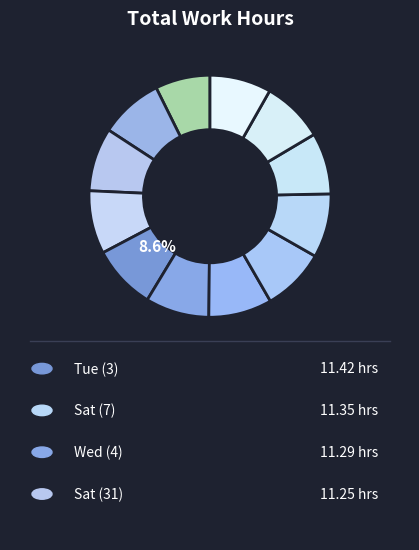

How many slices are in this pie chart?

12